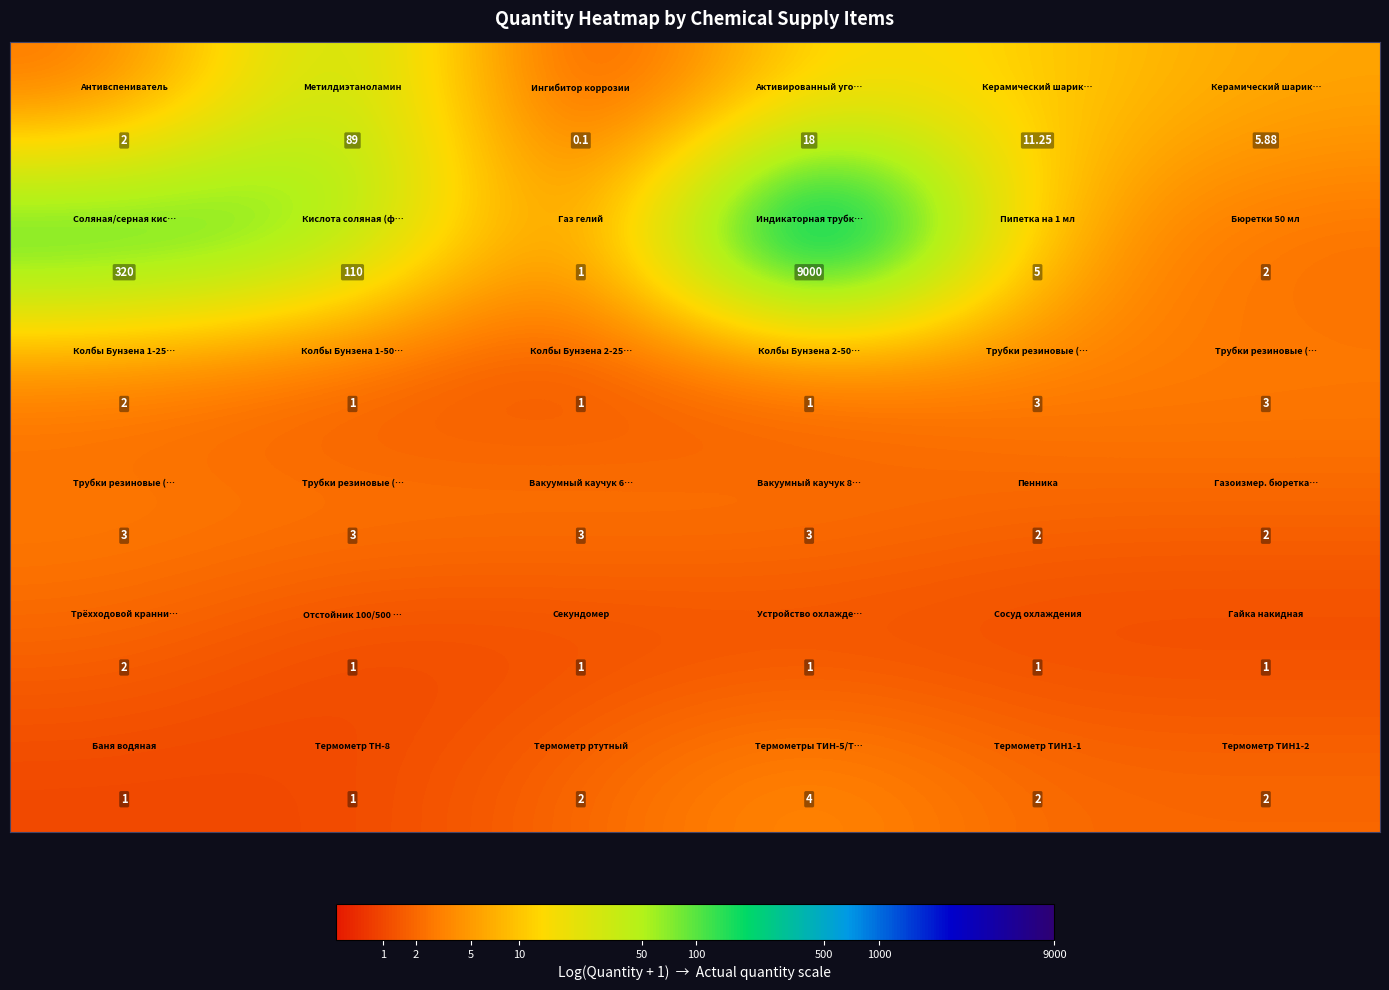

Count the number of data series in this chart.

6